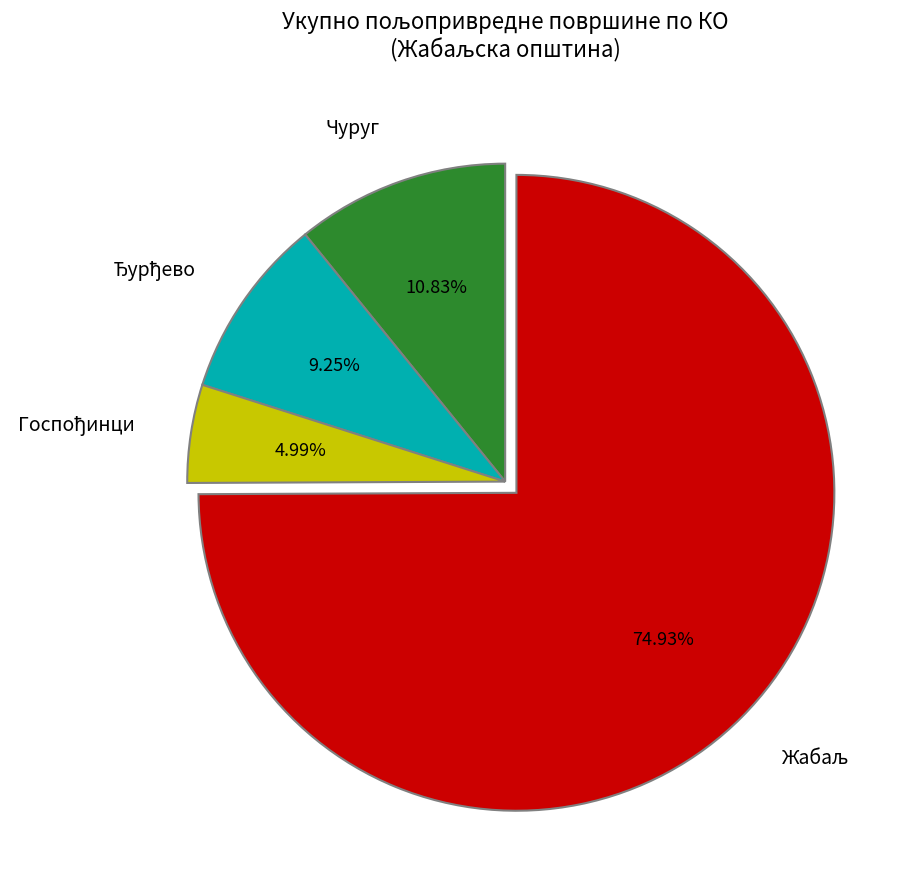

Is Чуруг the majority of the pie?

No